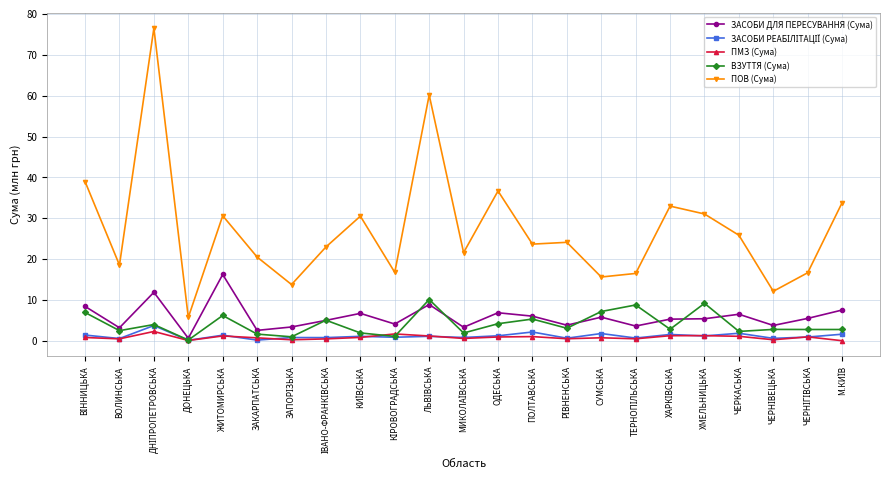

Is this an area chart (filled region under the line)?

No